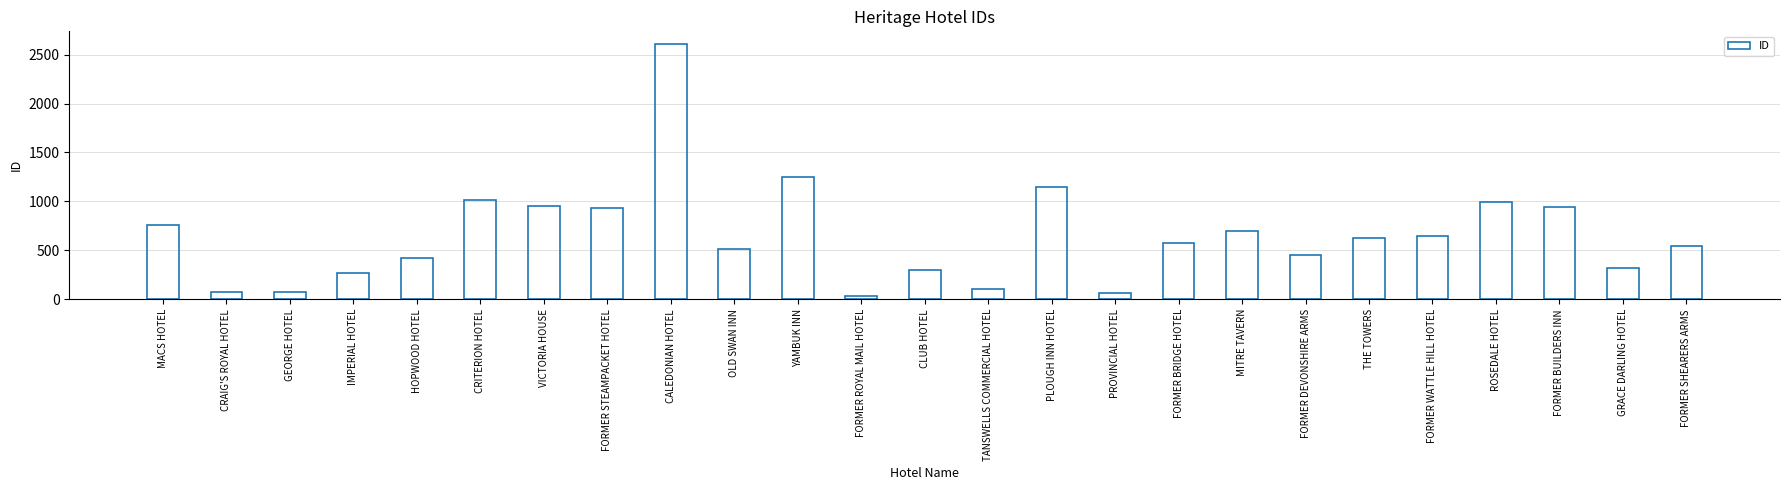

What is the difference between the maximum and minimum values?

2574